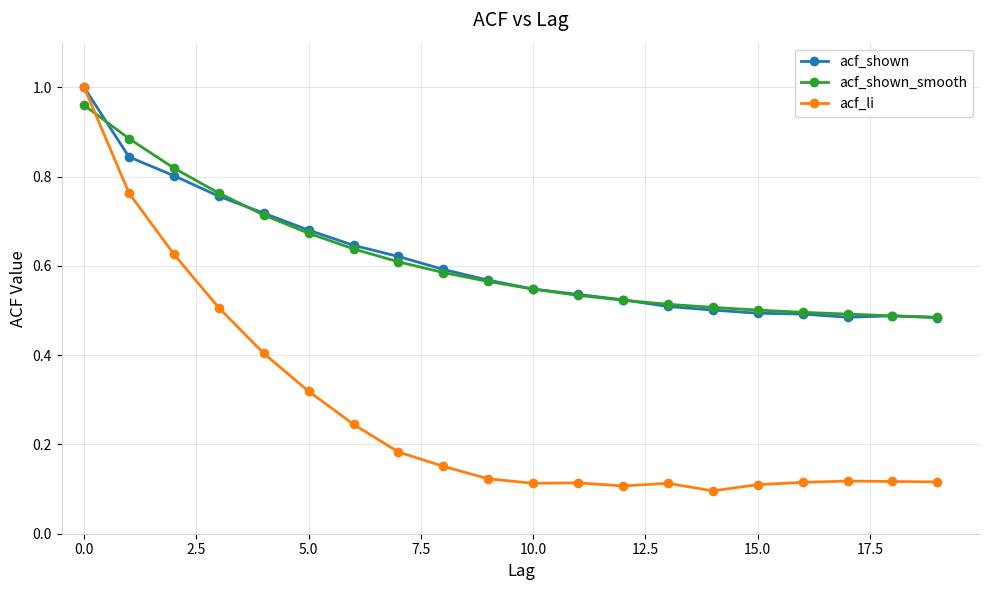

Does the chart display data point markers on the line(s)?

Yes